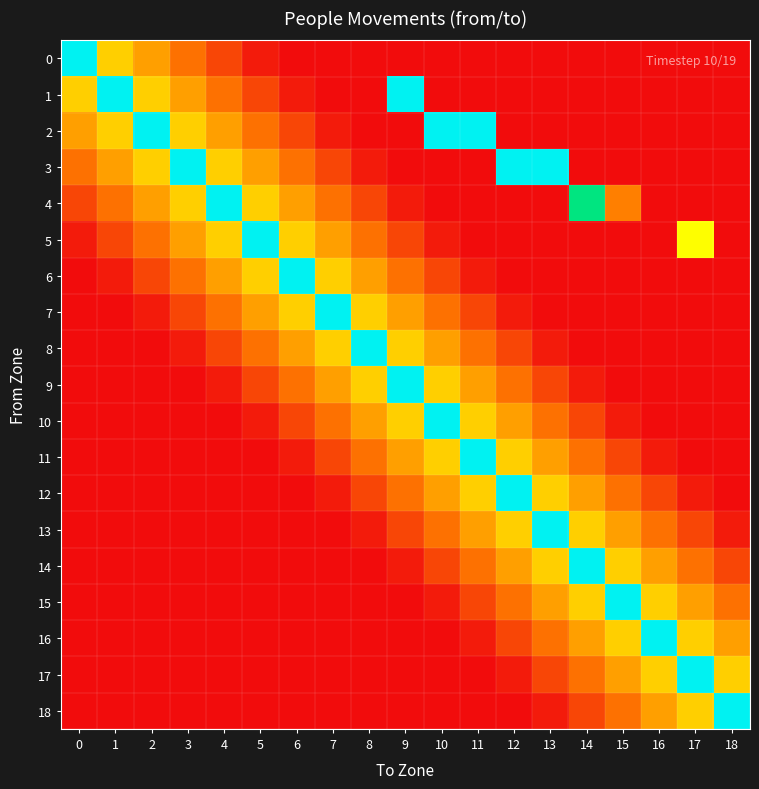

Reading left to right, what are all the values shown in this chart?

0: 0=16.0	1=6.5	2=5.0	3=3.5	4=2.0	5=0.5	6=0.0	7=0.0	8=0.0	9=0.0	10=0.0	11=0.0	12=0.0	13=0.0	14=0.0	15=0.0	16=0.0	17=0.0	18=0.0
1: 0=6.5	1=16.0	2=6.5	3=5.0	4=3.5	5=2.0	6=0.5	7=0.0	8=0.0	9=16.0	10=0.0	11=0.0	12=0.0	13=0.0	14=0.0	15=0.0	16=0.0	17=0.0	18=0.0
2: 0=5.0	1=6.5	2=16.0	3=6.5	4=5.0	5=3.5	6=2.0	7=0.5	8=0.0	9=0.0	10=16.0	11=16.0	12=0.0	13=0.0	14=0.0	15=0.0	16=0.0	17=0.0	18=0.0
3: 0=3.5	1=5.0	2=6.5	3=16.0	4=6.5	5=5.0	6=3.5	7=2.0	8=0.5	9=0.0	10=0.0	11=0.0	12=16.0	13=16.0	14=0.0	15=0.0	16=0.0	17=0.0	18=0.0
4: 0=2.0	1=3.5	2=5.0	3=6.5	4=16.0	5=6.5	6=5.0	7=3.5	8=2.0	9=0.5	10=0.0	11=0.0	12=0.0	13=0.0	14=12.0	15=4.0	16=0.0	17=0.0	18=0.0
5: 0=0.5	1=2.0	2=3.5	3=5.0	4=6.5	5=16.0	6=6.5	7=5.0	8=3.5	9=2.0	10=0.5	11=0.0	12=0.0	13=0.0	14=0.0	15=0.0	16=0.0	17=8.0	18=0.0
6: 0=0.0	1=0.5	2=2.0	3=3.5	4=5.0	5=6.5	6=16.0	7=6.5	8=5.0	9=3.5	10=2.0	11=0.5	12=0.0	13=0.0	14=0.0	15=0.0	16=0.0	17=0.0	18=0.0
7: 0=0.0	1=0.0	2=0.5	3=2.0	4=3.5	5=5.0	6=6.5	7=16.0	8=6.5	9=5.0	10=3.5	11=2.0	12=0.5	13=0.0	14=0.0	15=0.0	16=0.0	17=0.0	18=0.0
8: 0=0.0	1=0.0	2=0.0	3=0.5	4=2.0	5=3.5	6=5.0	7=6.5	8=16.0	9=6.5	10=5.0	11=3.5	12=2.0	13=0.5	14=0.0	15=0.0	16=0.0	17=0.0	18=0.0
9: 0=0.0	1=0.0	2=0.0	3=0.0	4=0.5	5=2.0	6=3.5	7=5.0	8=6.5	9=16.0	10=6.5	11=5.0	12=3.5	13=2.0	14=0.5	15=0.0	16=0.0	17=0.0	18=0.0
10: 0=0.0	1=0.0	2=0.0	3=0.0	4=0.0	5=0.5	6=2.0	7=3.5	8=5.0	9=6.5	10=16.0	11=6.5	12=5.0	13=3.5	14=2.0	15=0.5	16=0.0	17=0.0	18=0.0
11: 0=0.0	1=0.0	2=0.0	3=0.0	4=0.0	5=0.0	6=0.5	7=2.0	8=3.5	9=5.0	10=6.5	11=16.0	12=6.5	13=5.0	14=3.5	15=2.0	16=0.5	17=0.0	18=0.0
12: 0=0.0	1=0.0	2=0.0	3=0.0	4=0.0	5=0.0	6=0.0	7=0.5	8=2.0	9=3.5	10=5.0	11=6.5	12=16.0	13=6.5	14=5.0	15=3.5	16=2.0	17=0.5	18=0.0
13: 0=0.0	1=0.0	2=0.0	3=0.0	4=0.0	5=0.0	6=0.0	7=0.0	8=0.5	9=2.0	10=3.5	11=5.0	12=6.5	13=16.0	14=6.5	15=5.0	16=3.5	17=2.0	18=0.5
14: 0=0.0	1=0.0	2=0.0	3=0.0	4=0.0	5=0.0	6=0.0	7=0.0	8=0.0	9=0.5	10=2.0	11=3.5	12=5.0	13=6.5	14=16.0	15=6.5	16=5.0	17=3.5	18=2.0
15: 0=0.0	1=0.0	2=0.0	3=0.0	4=0.0	5=0.0	6=0.0	7=0.0	8=0.0	9=0.0	10=0.5	11=2.0	12=3.5	13=5.0	14=6.5	15=16.0	16=6.5	17=5.0	18=3.5
16: 0=0.0	1=0.0	2=0.0	3=0.0	4=0.0	5=0.0	6=0.0	7=0.0	8=0.0	9=0.0	10=0.0	11=0.5	12=2.0	13=3.5	14=5.0	15=6.5	16=16.0	17=6.5	18=5.0
17: 0=0.0	1=0.0	2=0.0	3=0.0	4=0.0	5=0.0	6=0.0	7=0.0	8=0.0	9=0.0	10=0.0	11=0.0	12=0.5	13=2.0	14=3.5	15=5.0	16=6.5	17=16.0	18=6.5
18: 0=0.0	1=0.0	2=0.0	3=0.0	4=0.0	5=0.0	6=0.0	7=0.0	8=0.0	9=0.0	10=0.0	11=0.0	12=0.0	13=0.5	14=2.0	15=3.5	16=5.0	17=6.5	18=16.0